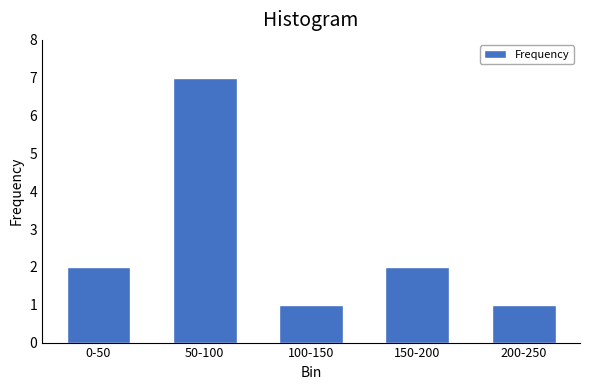

Reading left to right, list all the values displayed in this chart.

2	7	1	2	1